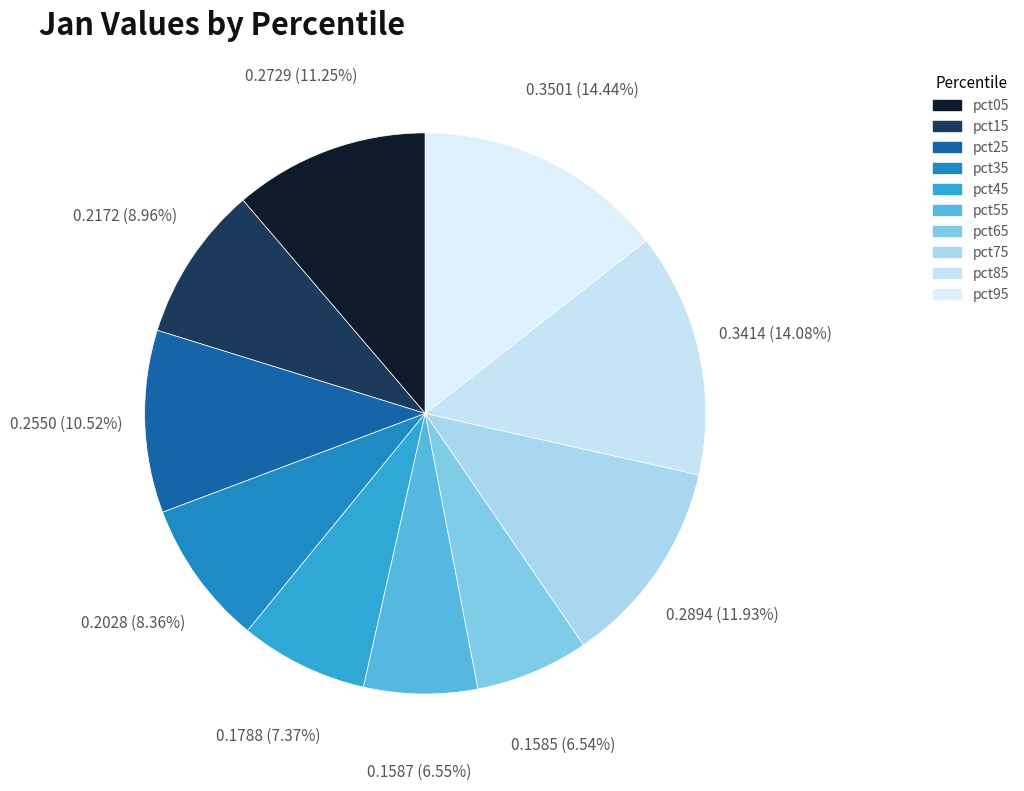

What is the largest slice in the pie chart?

pct95